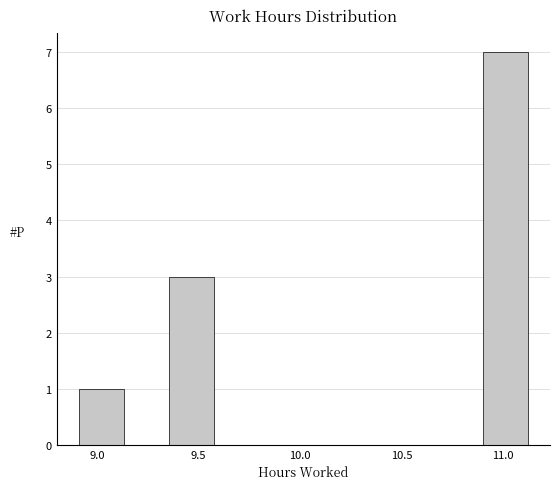

How tall is the bar that spans 9.35 to 9.55 on the x-axis? Neither the bar edges nor the heights are printed on the chart, so give them approximately, as read against the axes.

3